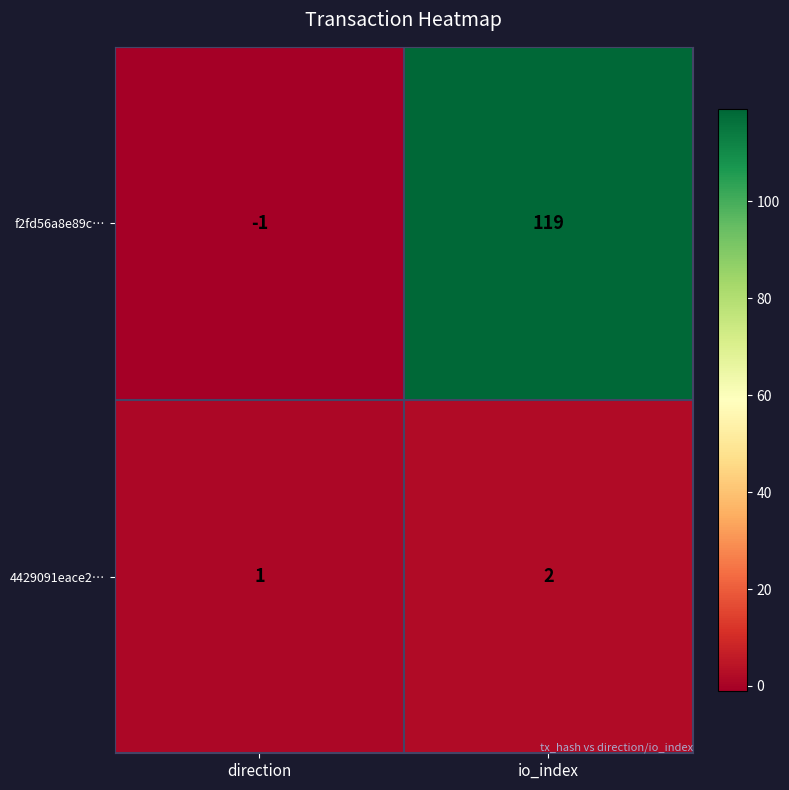

Rank the series by their maximum value, from highest to lowest.

f2fd56a8e89c…, 4429091eace2…